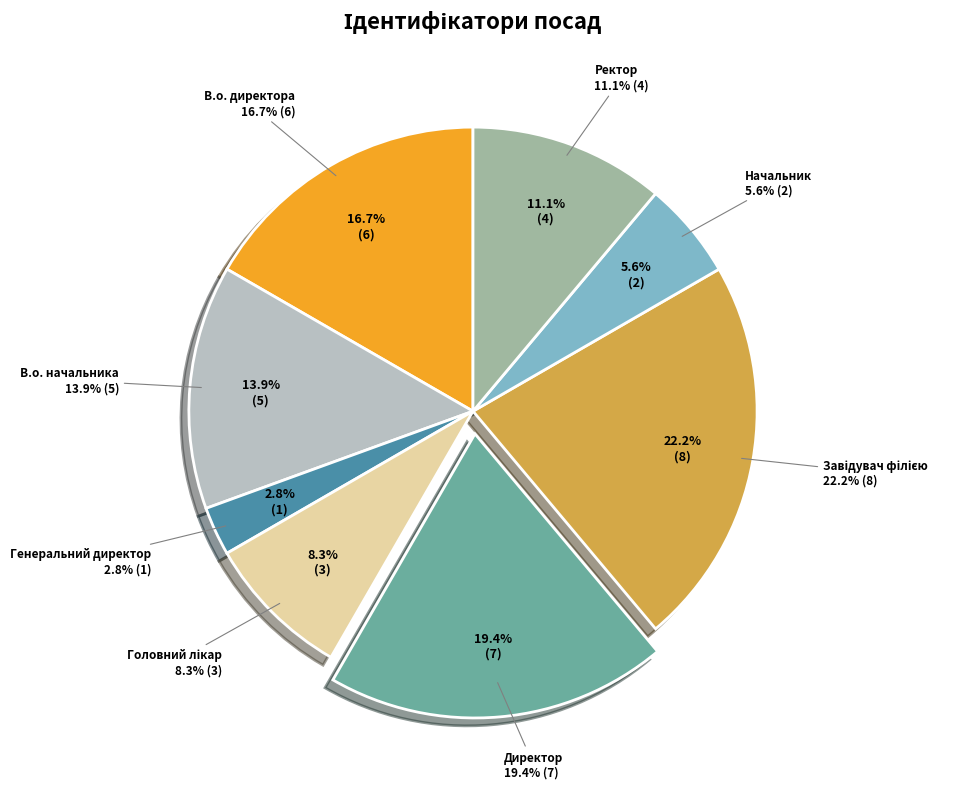

To the nearest percent, what is the difference between the Начальник and В.о. начальника slice percentages?

8%